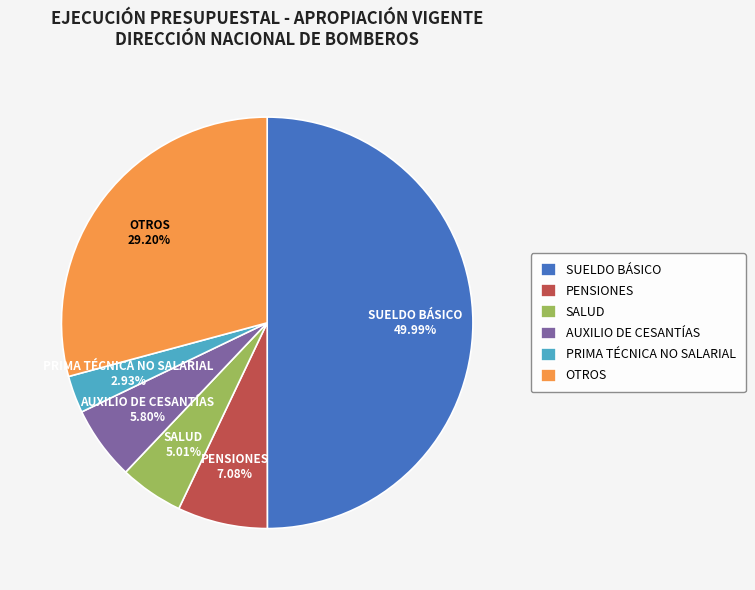

Does SALUD represent more than half of the total?

No